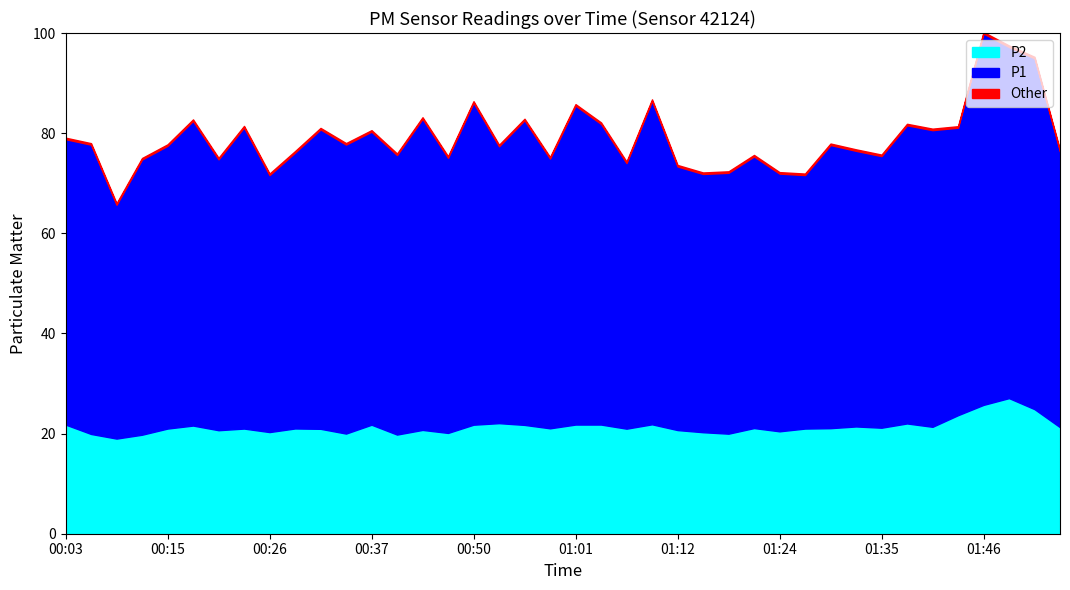

What is the highest value of the P2 series?

27.1